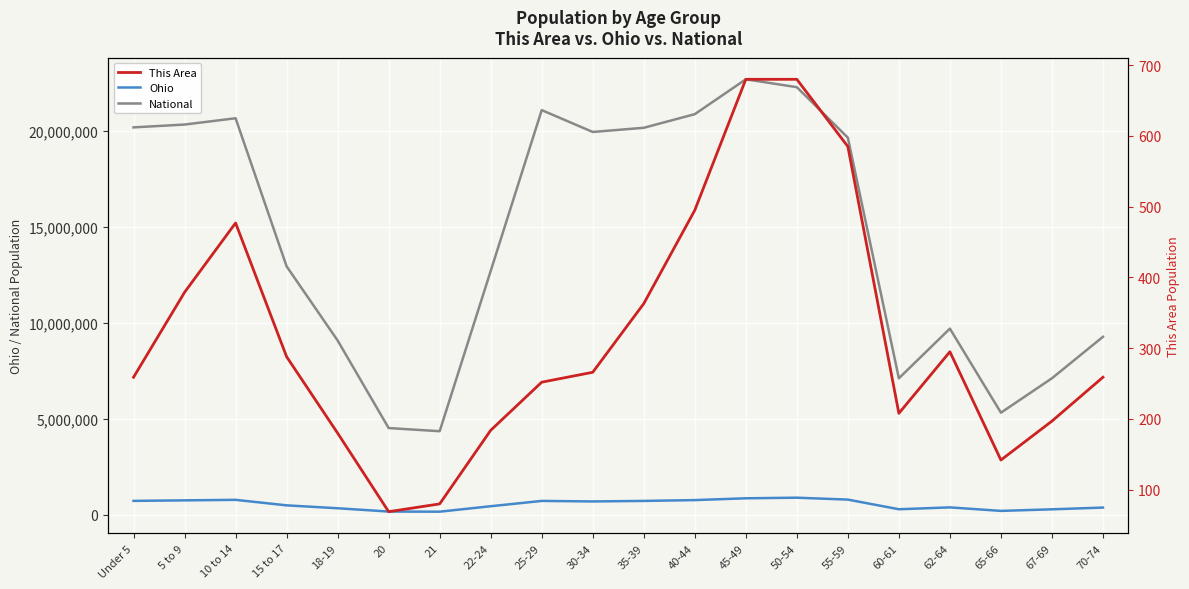

What is the label of the 7th point from the right?

50-54